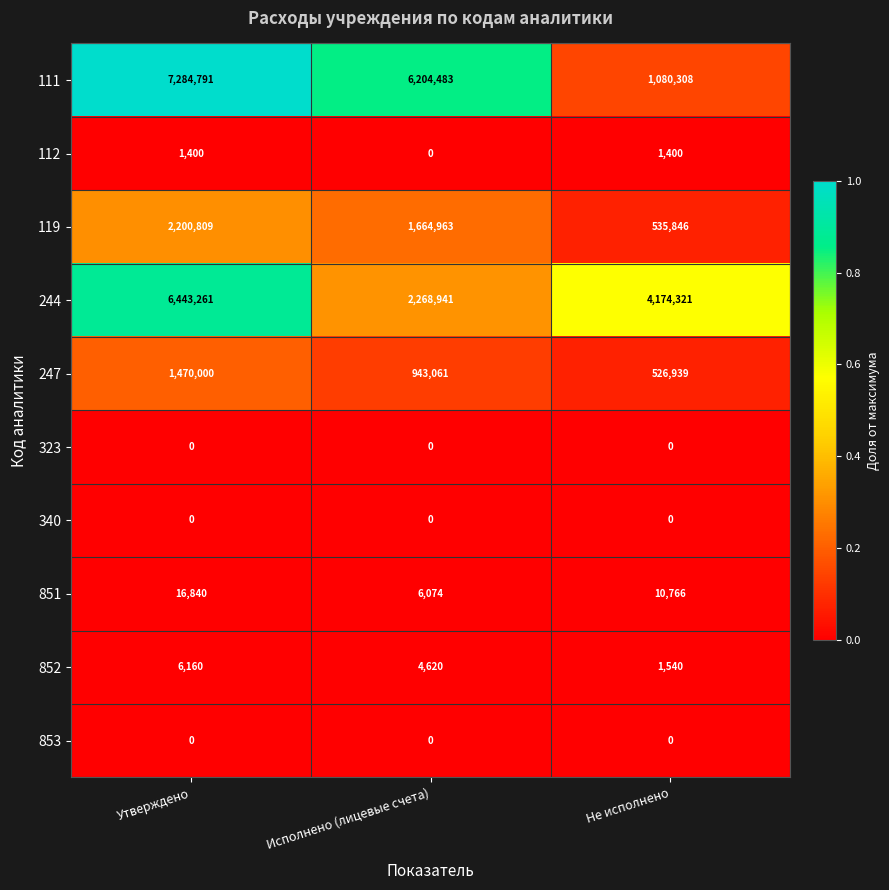

Reading left to right, transcribe all the data shown in this chart.

111: Утверждено=7284791	Исполнено (лицевые счета)=6204483	Не исполнено=1080308
112: Утверждено=1400	Исполнено (лицевые счета)=0	Не исполнено=1400
119: Утверждено=2200809	Исполнено (лицевые счета)=1664963	Не исполнено=535846
244: Утверждено=6443261	Исполнено (лицевые счета)=2268941	Не исполнено=4174321
247: Утверждено=1470000	Исполнено (лицевые счета)=943061	Не исполнено=526939
323: Утверждено=0	Исполнено (лицевые счета)=0	Не исполнено=0
340: Утверждено=0	Исполнено (лицевые счета)=0	Не исполнено=0
851: Утверждено=16840	Исполнено (лицевые счета)=6074	Не исполнено=10766
852: Утверждено=6160	Исполнено (лицевые счета)=4620	Не исполнено=1540
853: Утверждено=0	Исполнено (лицевые счета)=0	Не исполнено=0